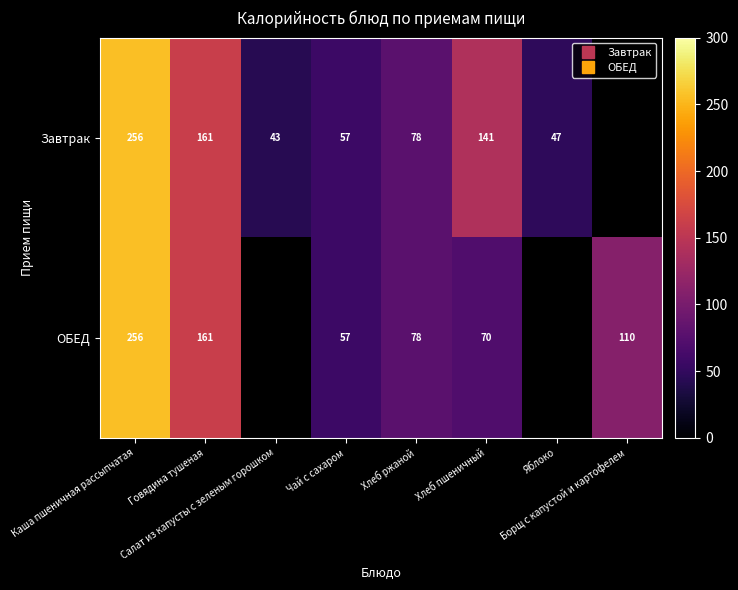

Count the number of data series in this chart.

2